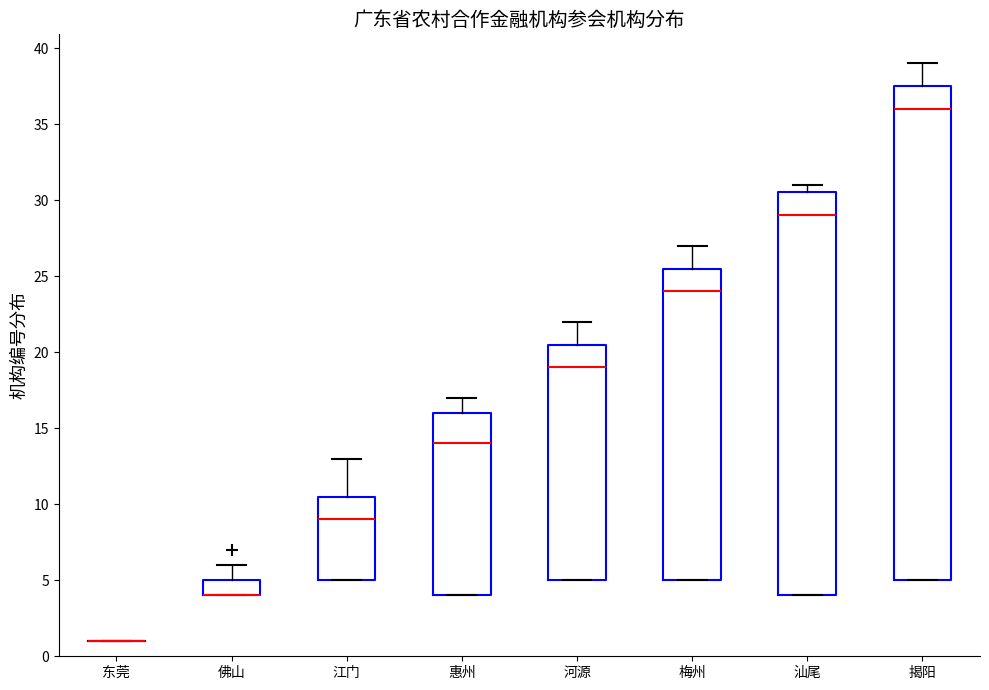

Where is the lower edge of the box for 佛山 on the y-axis? The values are not printed on the chart, so give them approximately, as read against the axis.

4.0